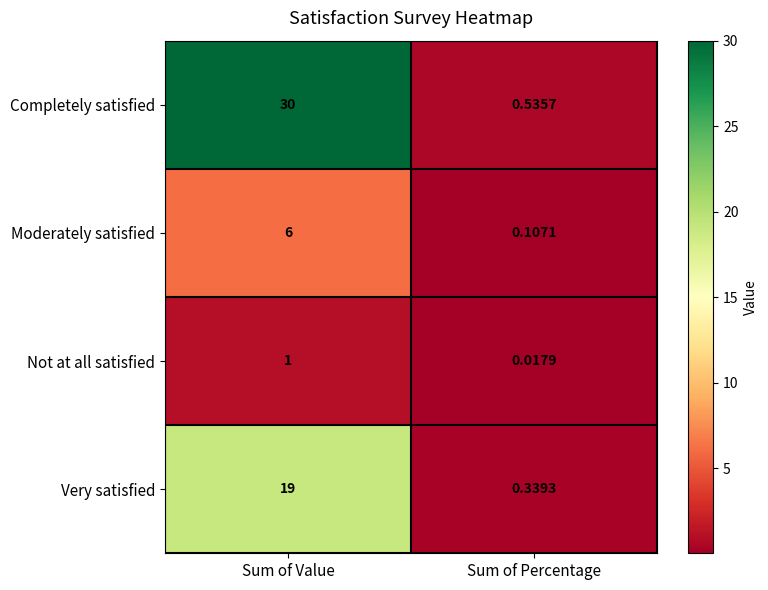

What is the maximum value shown in the chart?

30.0